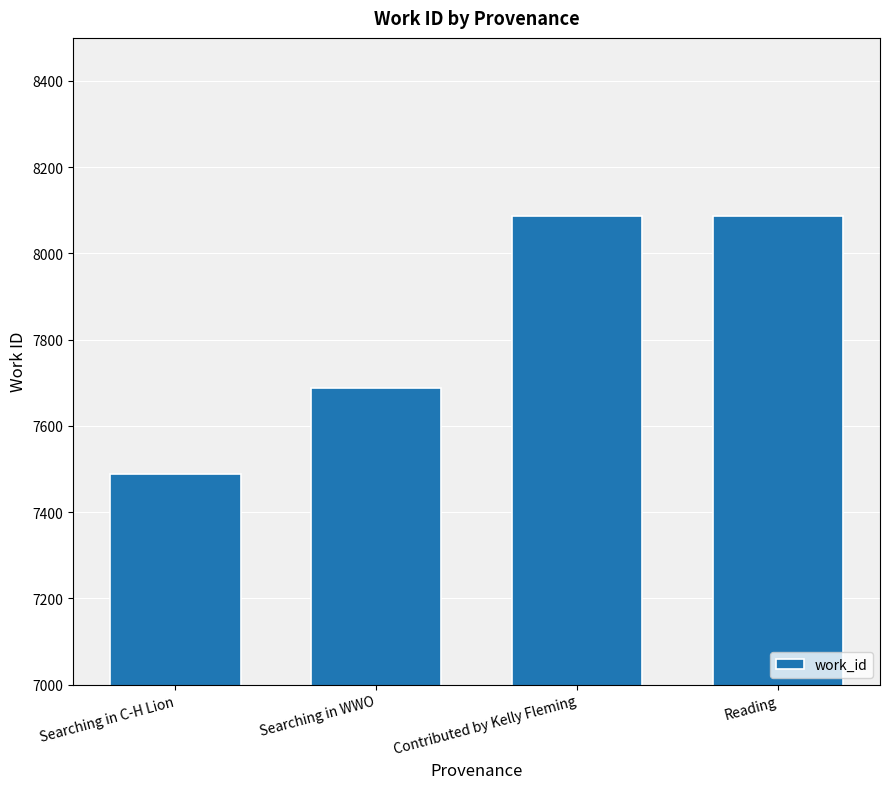

What is the ratio of the value at Searching in WWO to the value at Reading?

1.0